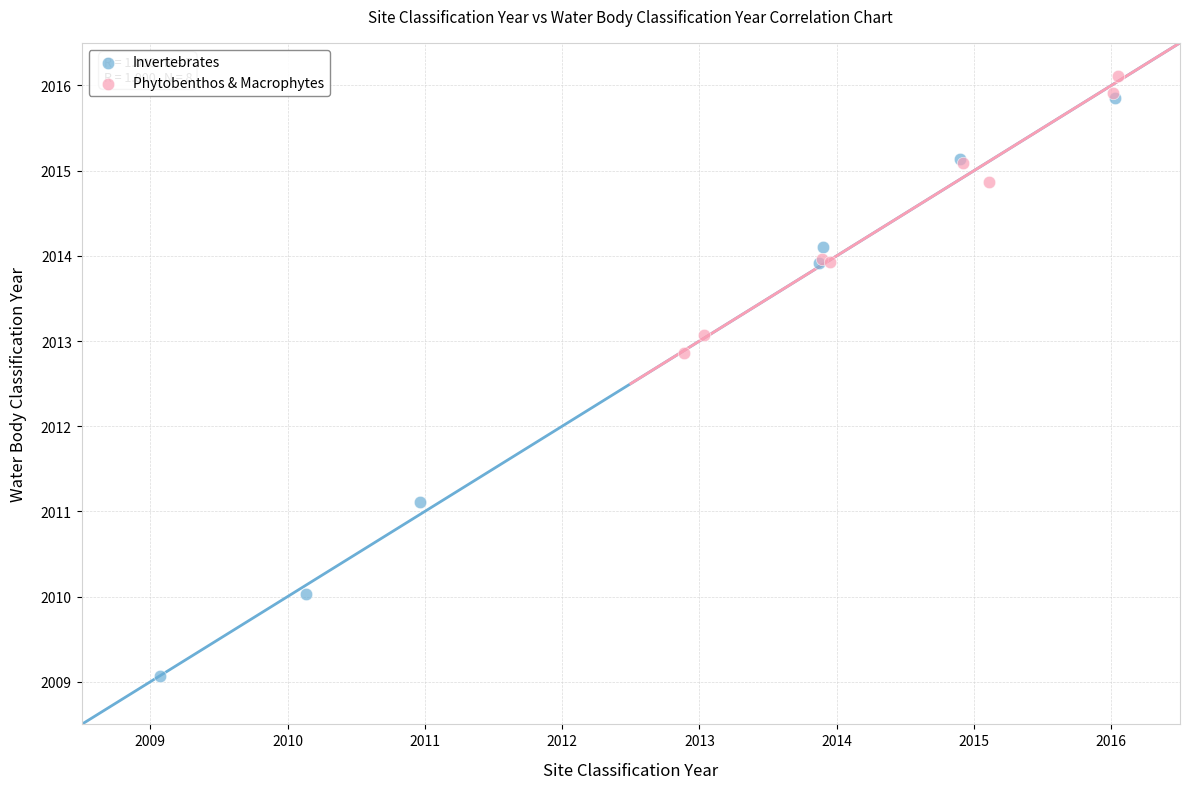

Which series reaches the minimum Y coordinate?

Invertebrates